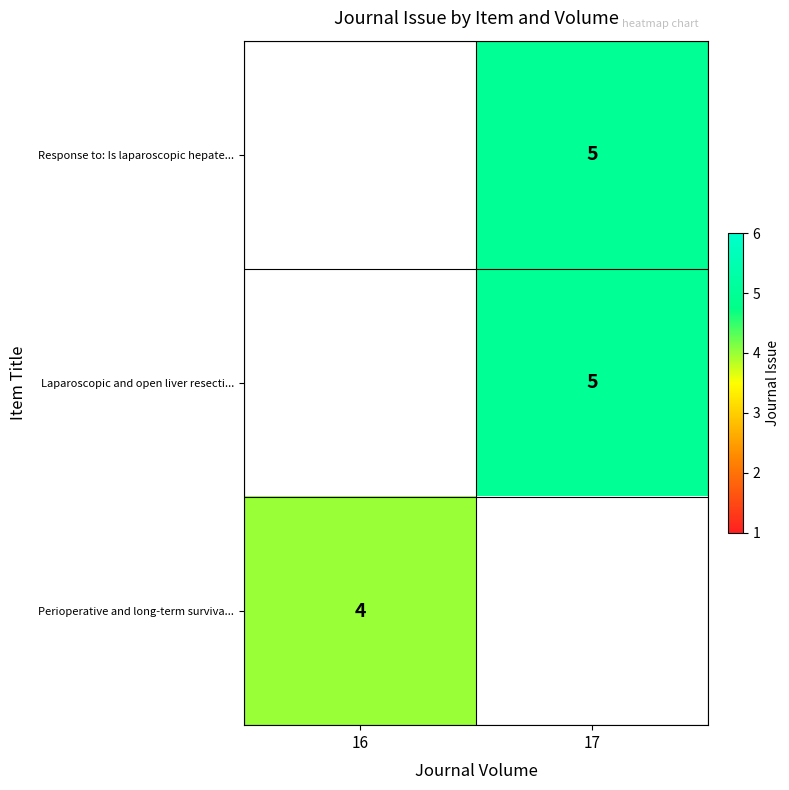

Is it true that Perioperative and long-term surviva... equals 4 at 16?

True